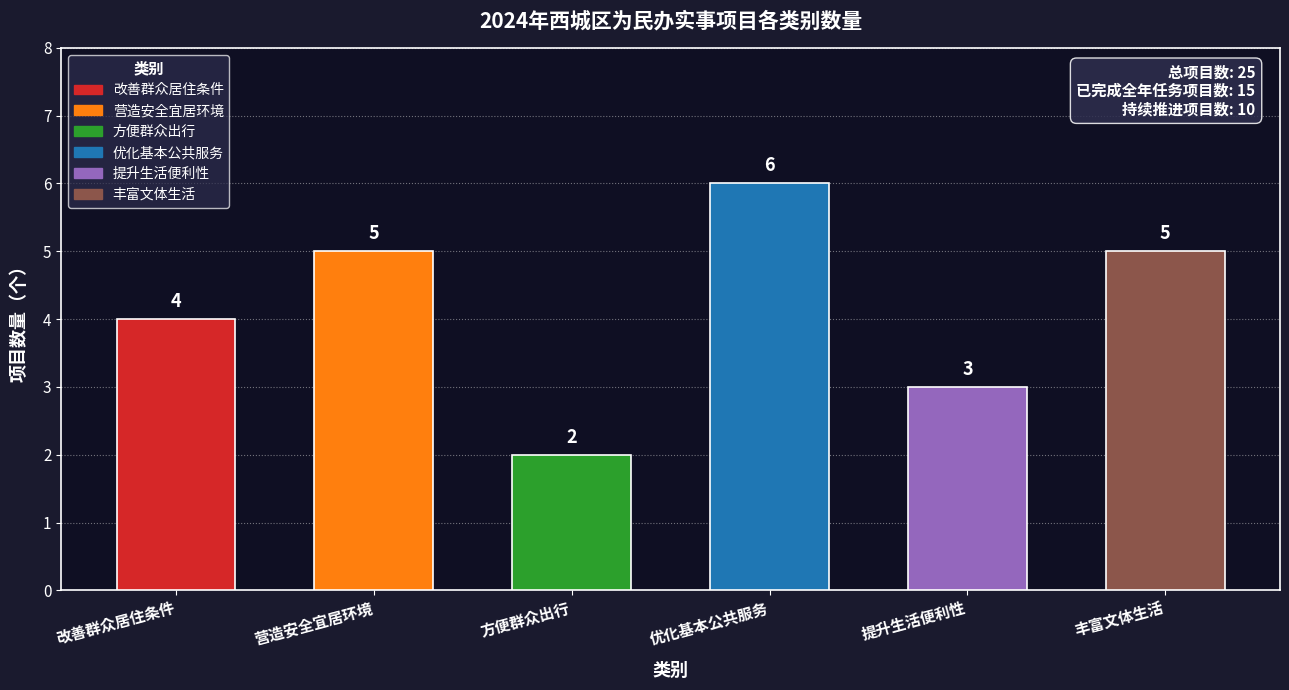

How many values are between 3 and 5?

4